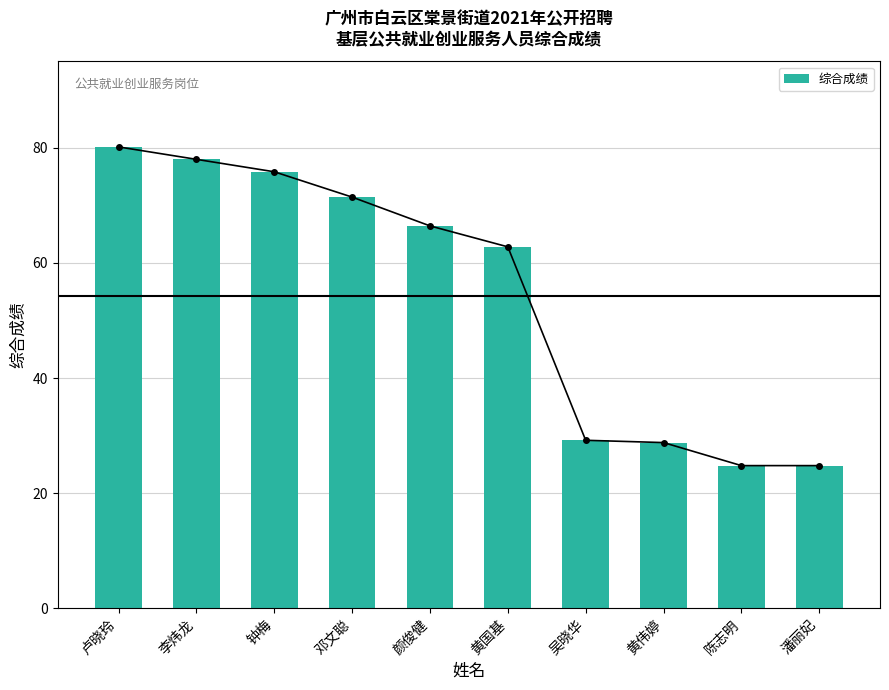

What is the difference between the maximum and minimum values?

55.4